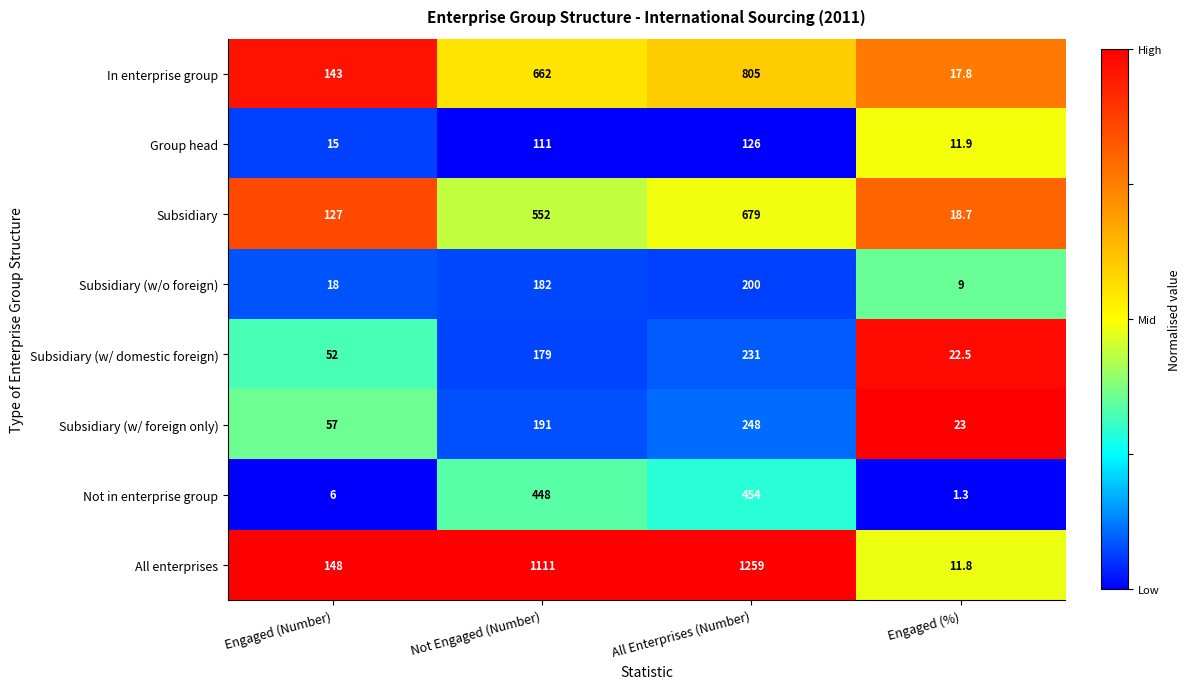

The Subsidiary (w/ foreign only) series shows 40.8 at Engaged (%). True or false?

False